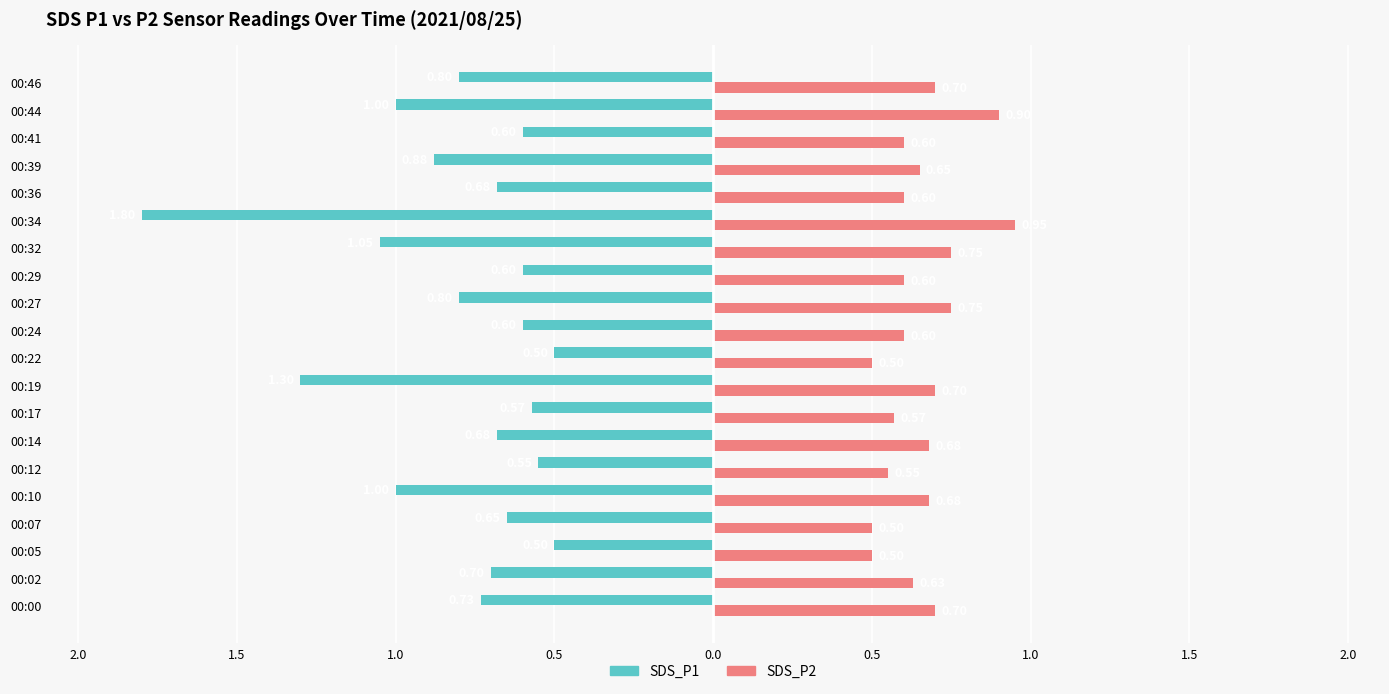

What are all the series names shown in the legend?

SDS_P1, SDS_P2